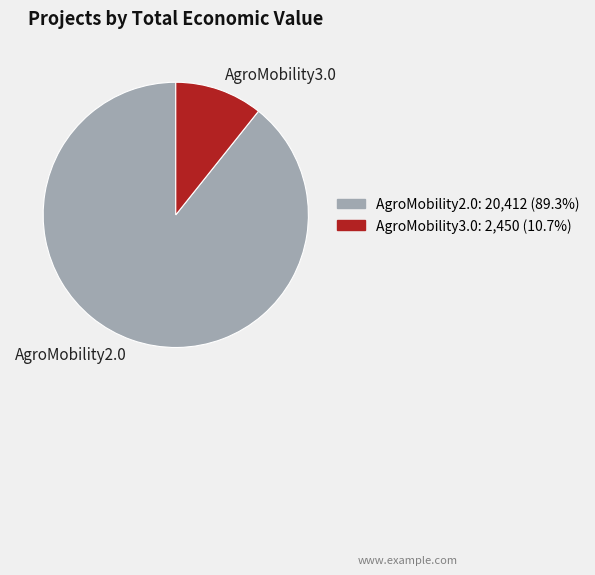

Between AgroMobility3.0 and AgroMobility2.0, which is larger?

AgroMobility2.0